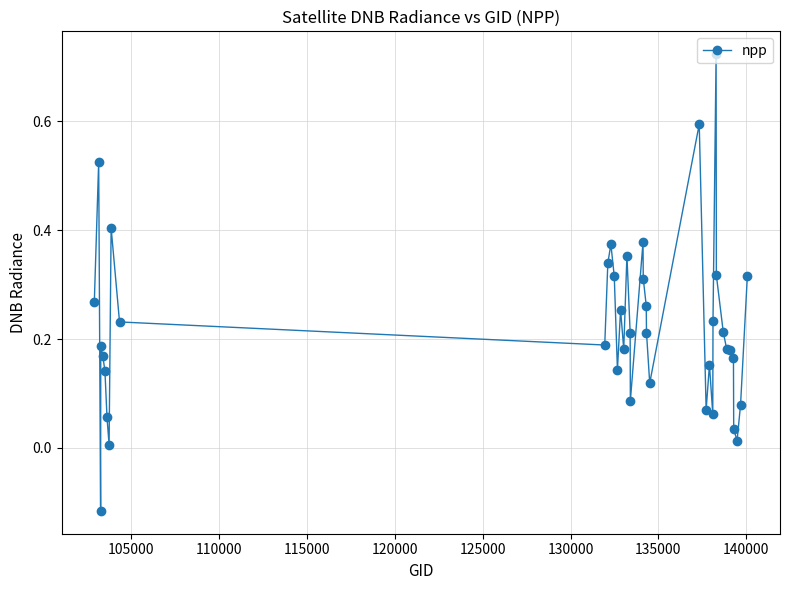

What is the sum of all values?

8.9